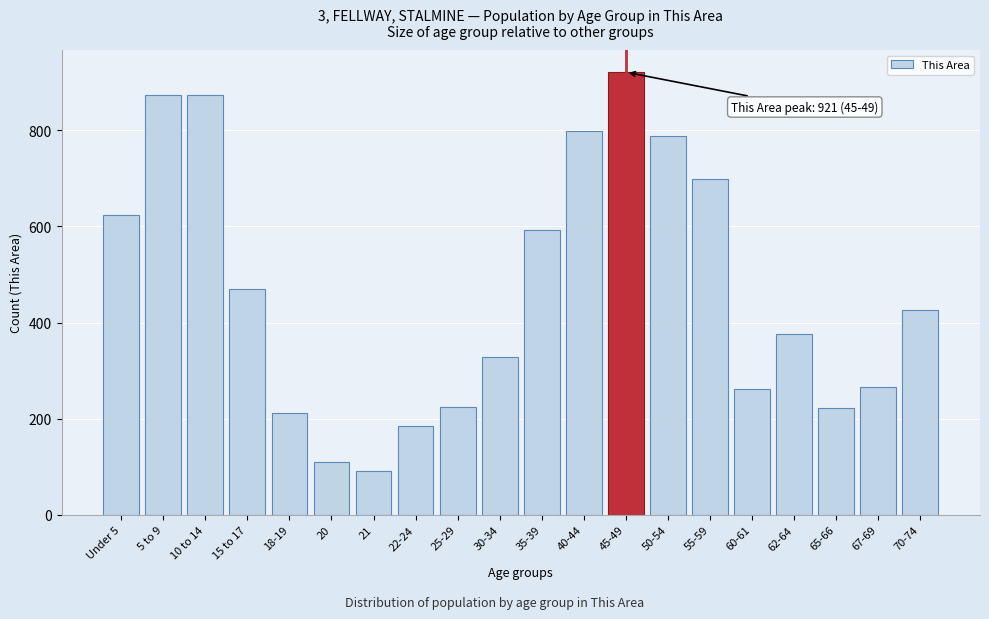

True or false: the data shows 593 at 35-39.

True